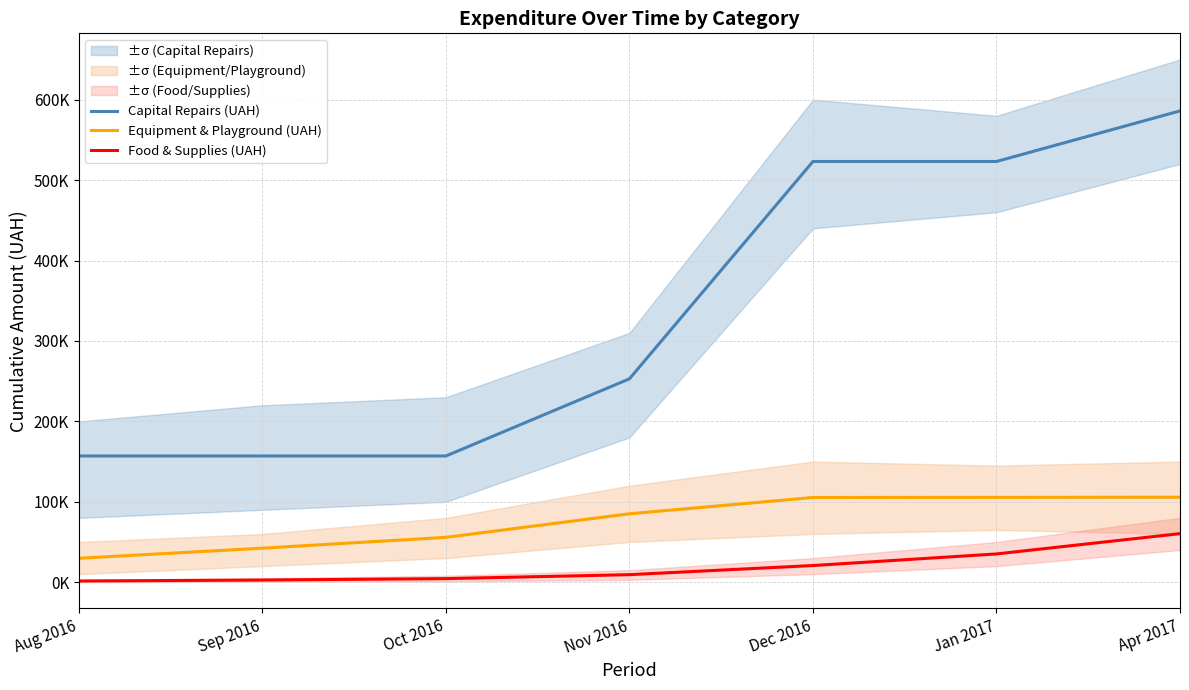

Is it true that Food & Supplies (UAH) equals 575.4 at Aug 2016?

False